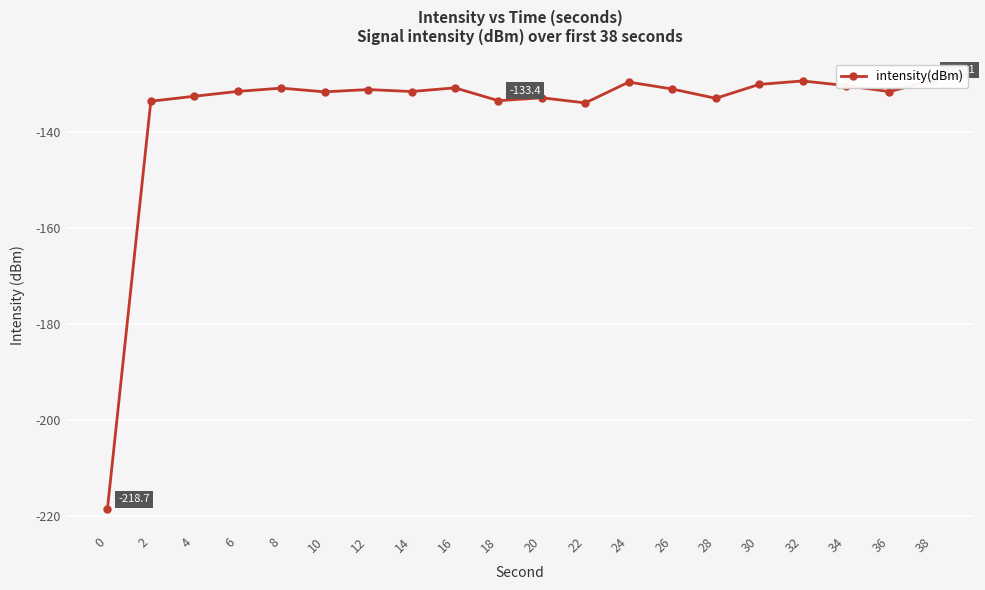

List the labels in order of value, largest first.

38, 32, 24, 30, 34, 16, 8, 26, 12, 6, 14, 36, 10, 4, 20, 28, 18, 2, 22, 0